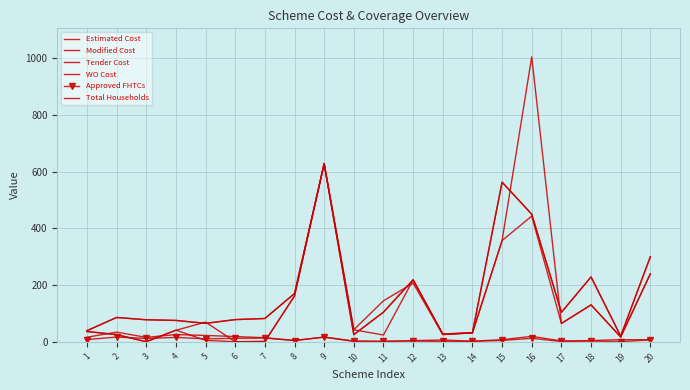

How many series are shown in this chart?

6